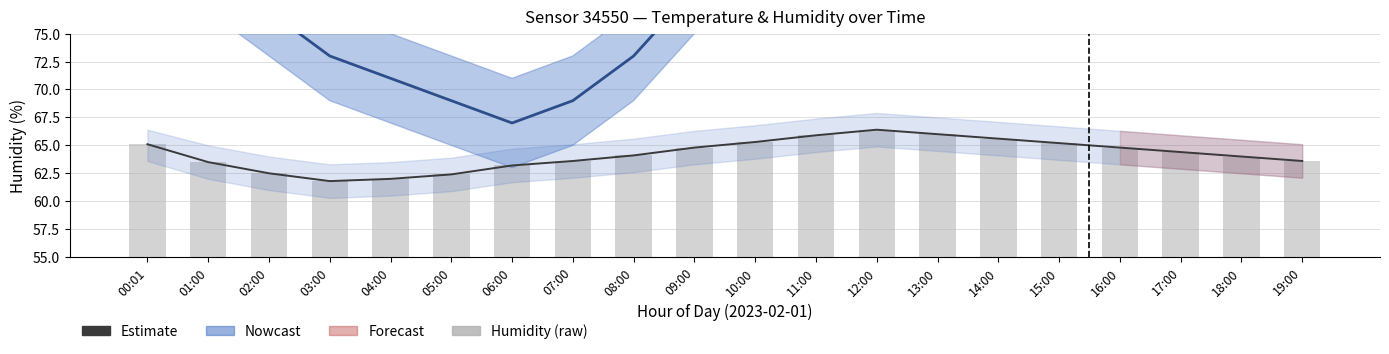

The value at 12:00 is 66.4. True or false?

True